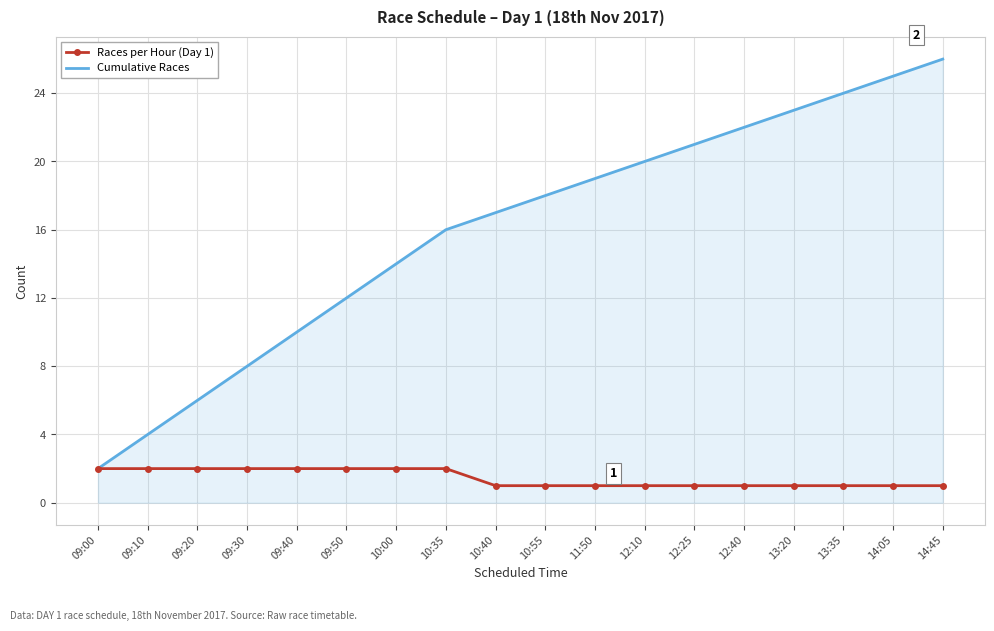

Reading left to right, list all the values displayed in this chart.

Races per Hour (Day 1): 2	2	2	2	2	2	2	2	1	1	1	1	1	1	1	1	1	1
Cumulative Races: 2	4	6	8	10	12	14	16	17	18	19	20	21	22	23	24	25	26